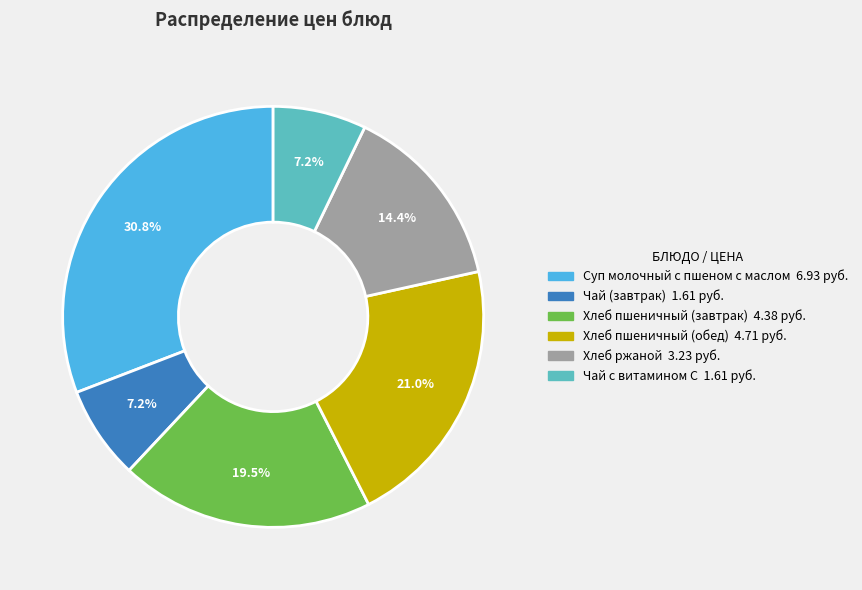

Is there any slice that represents more than half of the pie?

No